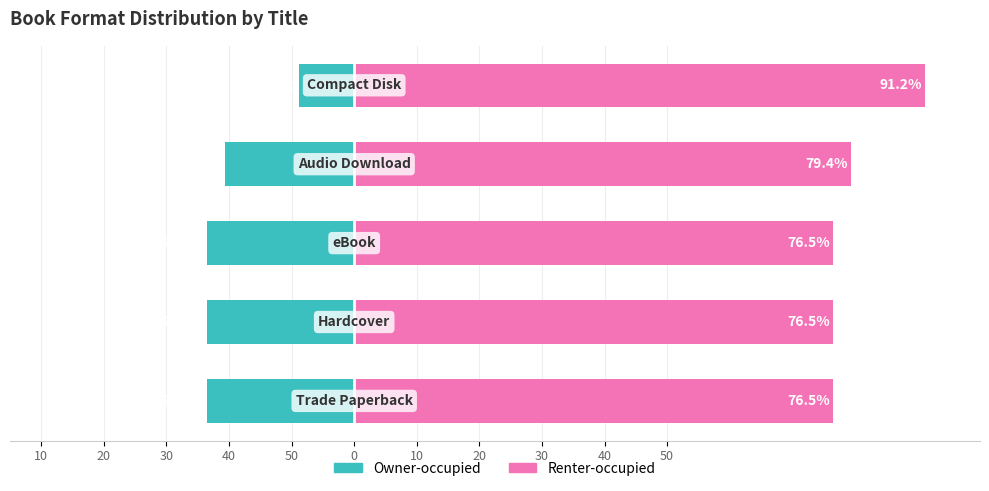

Between 30 and 50, which is larger?

30